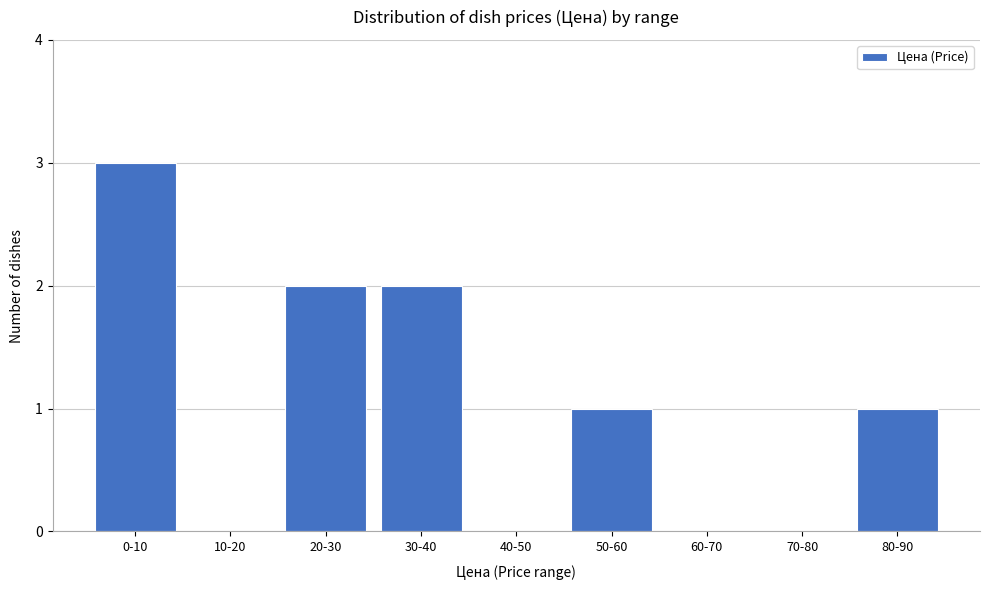

Reading left to right, list all the values displayed in this chart.

0-10=3	10-20=0	20-30=2	30-40=2	40-50=0	50-60=1	60-70=0	70-80=0	80-90=1